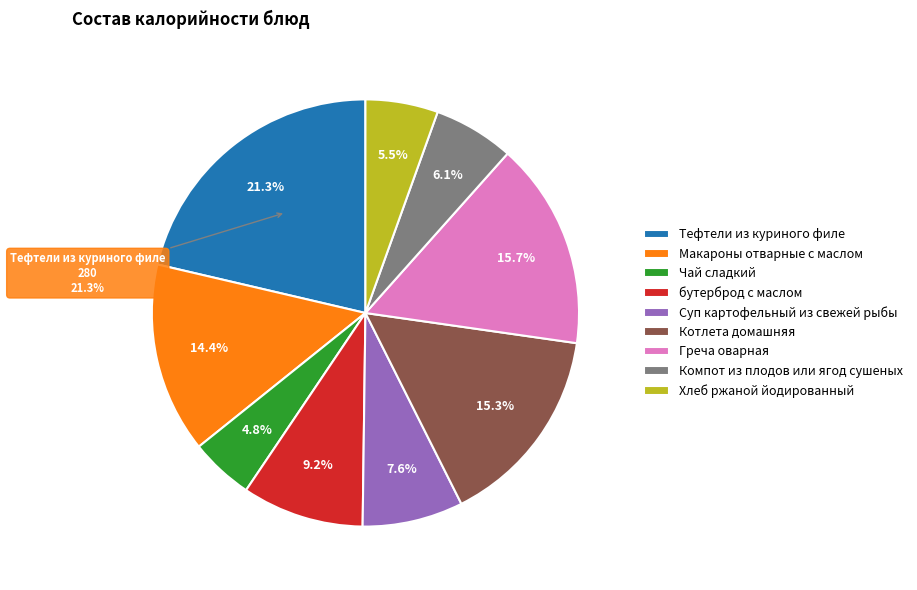

Combined, do Чай сладкий and Котлета домашняя account for over 50%?

No